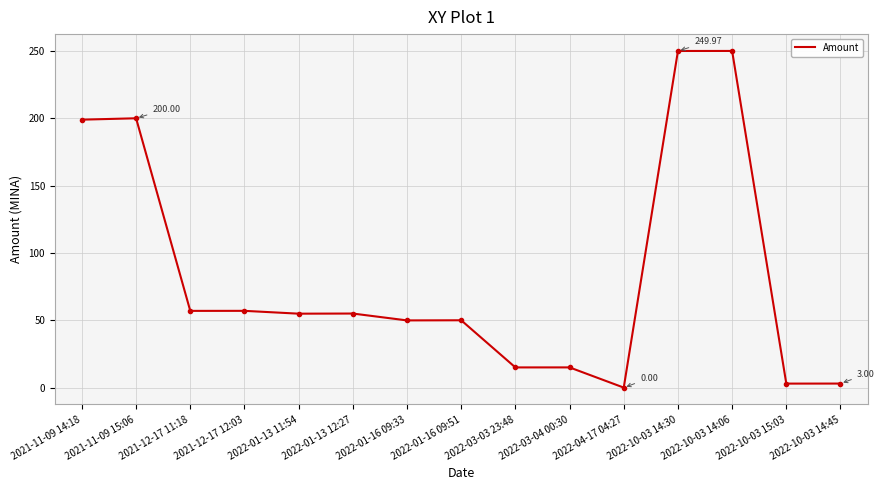

What is the difference between the values at 2022-03-03 23:48 and 2022-01-16 09:51?

35.0